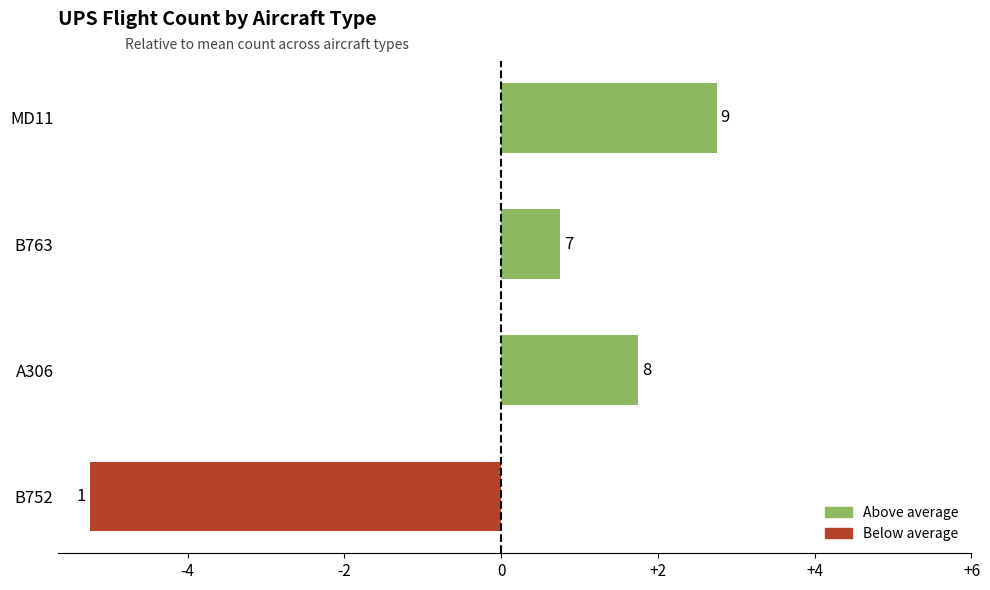

What is the difference between the second highest and second lowest values?

1.0